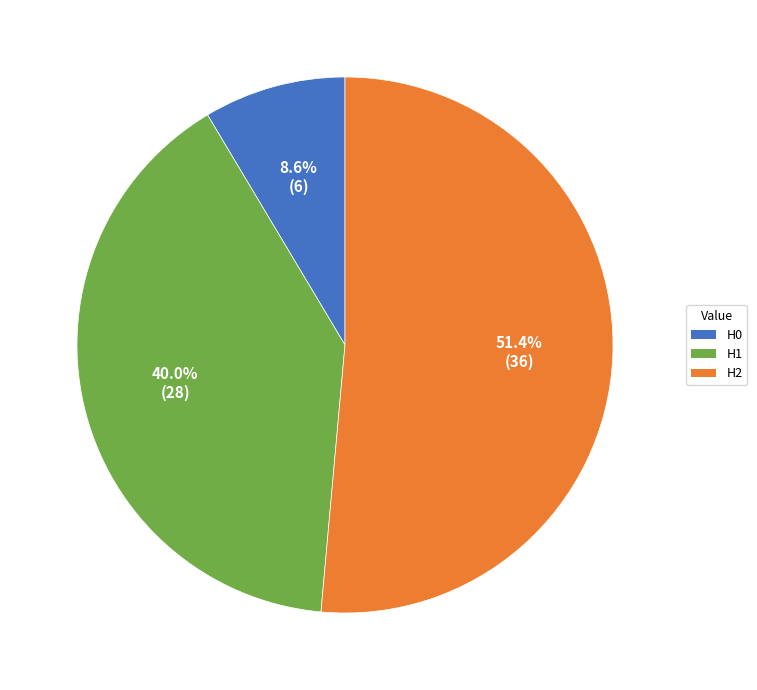

Which slice represents more than half of the pie?

H2